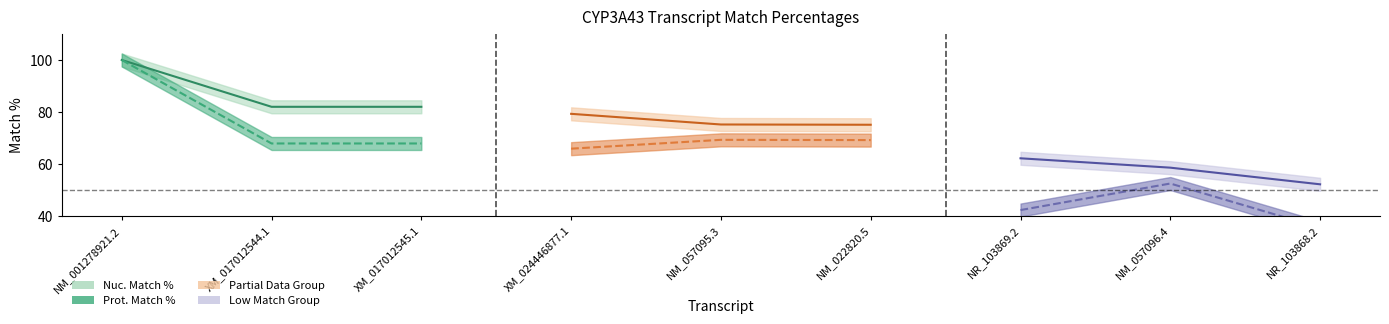

How many lines are shown in the chart?

6